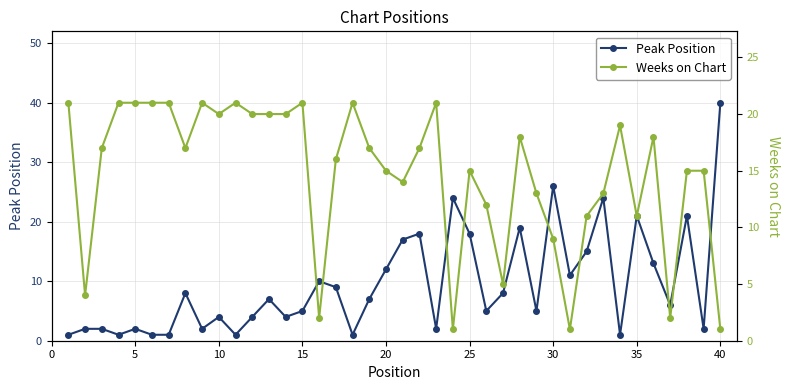

True or false: Peak Position has more than 1 interior local peaks.

True